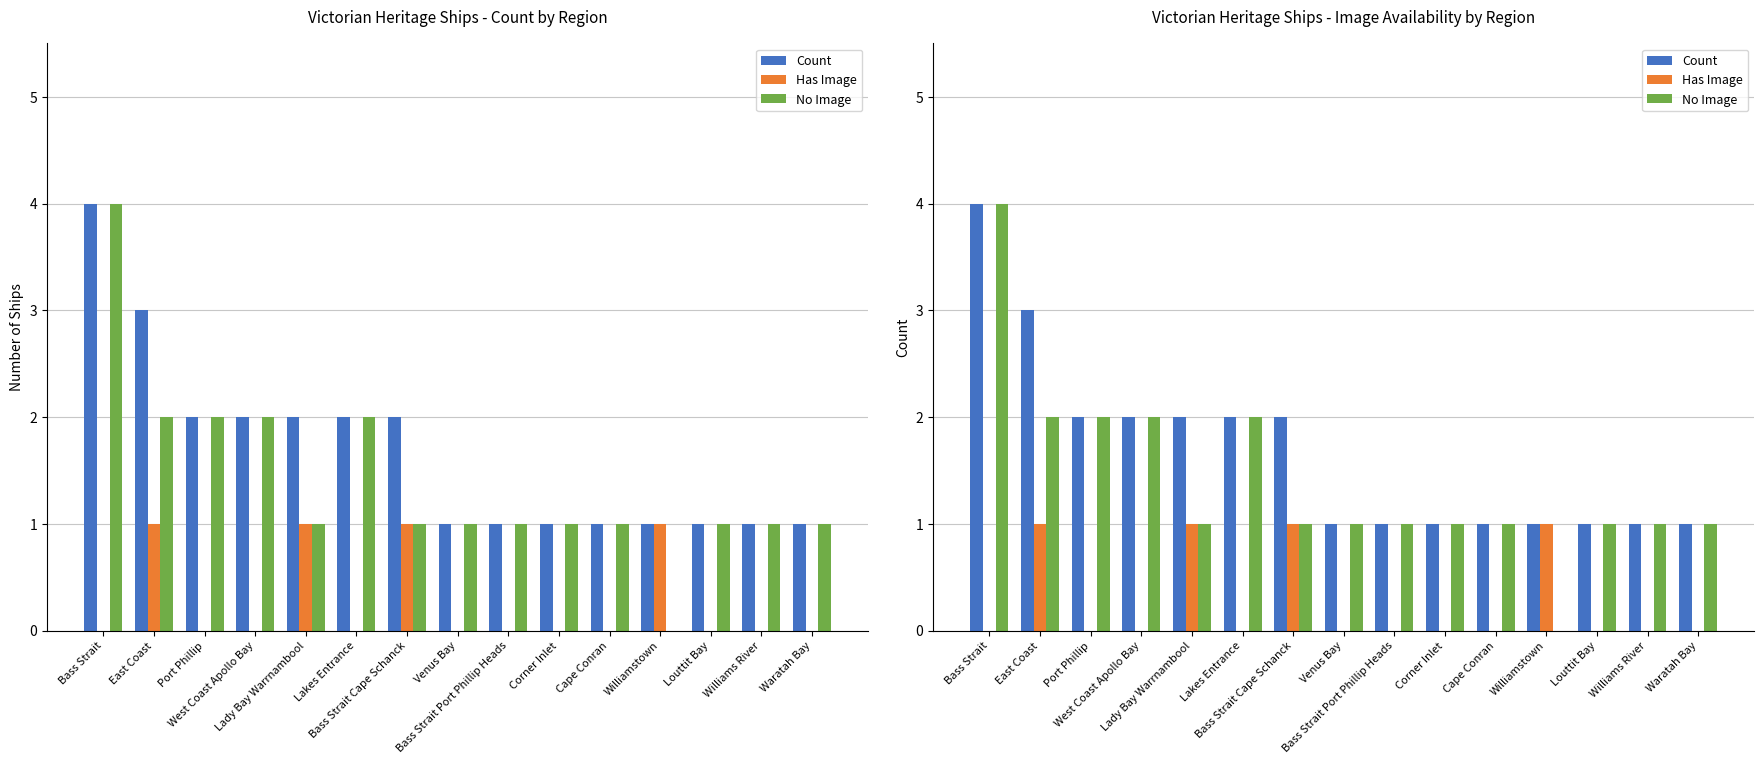

Reading right to left, list all the values displayed in this chart.

Count: Waratah Bay=1	Williams River=1	Louttit Bay=1	Williamstown=1	Cape Conran=1	Corner Inlet=1	Bass Strait Port Phillip Heads=1	Venus Bay=1	Bass Strait Cape Schanck=2	Lakes Entrance=2	Lady Bay Warrnambool=2	West Coast Apollo Bay=2	Port Phillip=2	East Coast=3	Bass Strait=4
Has Image: Waratah Bay=0	Williams River=0	Louttit Bay=0	Williamstown=1	Cape Conran=0	Corner Inlet=0	Bass Strait Port Phillip Heads=0	Venus Bay=0	Bass Strait Cape Schanck=1	Lakes Entrance=0	Lady Bay Warrnambool=1	West Coast Apollo Bay=0	Port Phillip=0	East Coast=1	Bass Strait=0
No Image: Waratah Bay=1	Williams River=1	Louttit Bay=1	Williamstown=0	Cape Conran=1	Corner Inlet=1	Bass Strait Port Phillip Heads=1	Venus Bay=1	Bass Strait Cape Schanck=1	Lakes Entrance=2	Lady Bay Warrnambool=1	West Coast Apollo Bay=2	Port Phillip=2	East Coast=2	Bass Strait=4